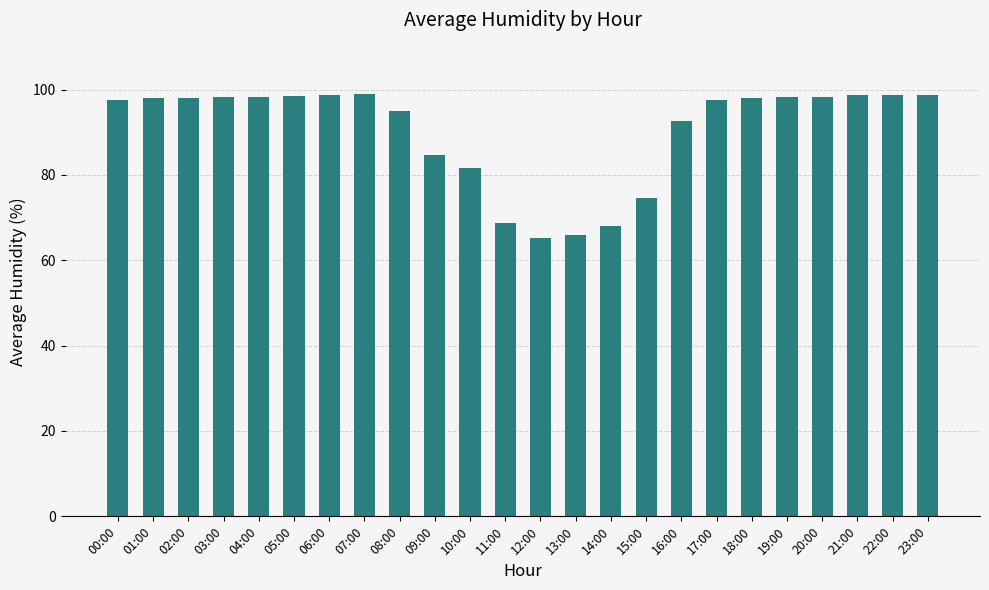

What is the greatest value displayed?

99.0